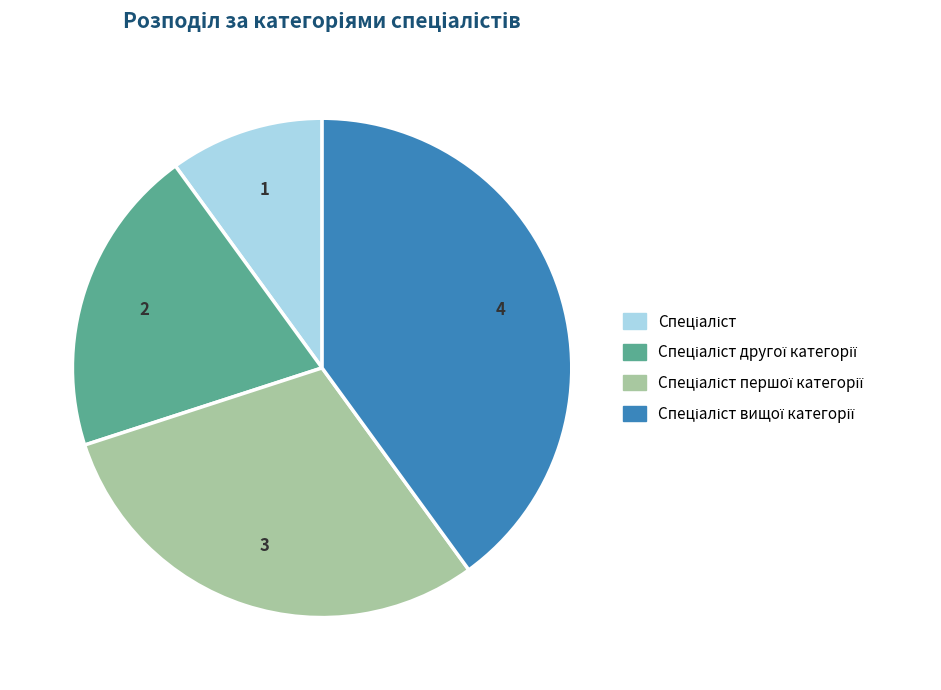

Does any single category account for the majority?

No